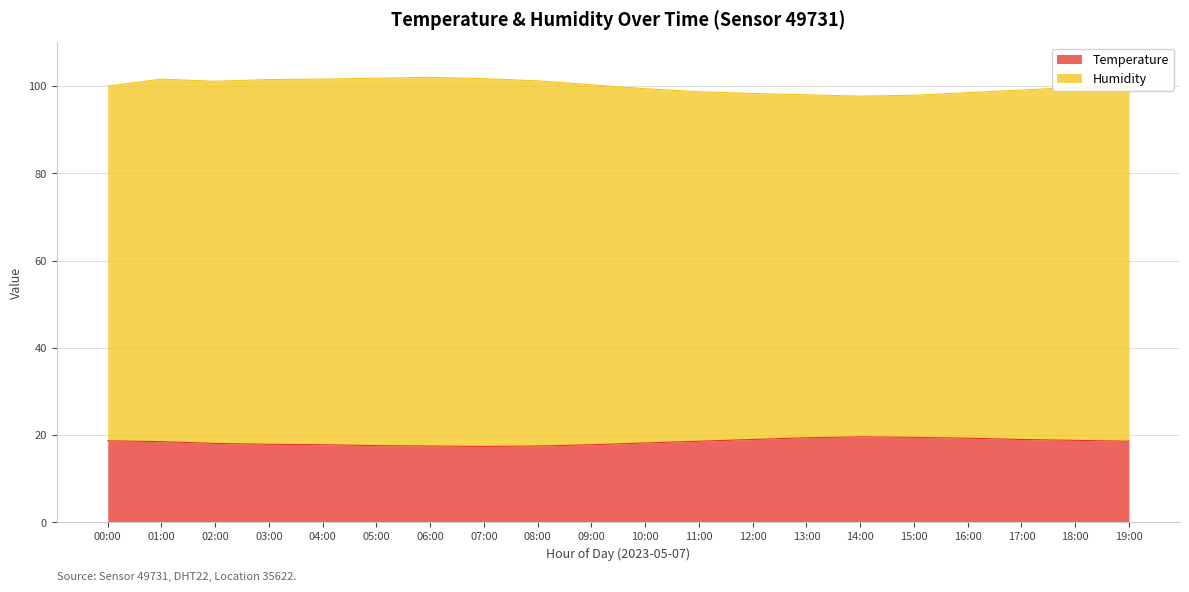

Which series has the largest range (max minus min)?

humidity